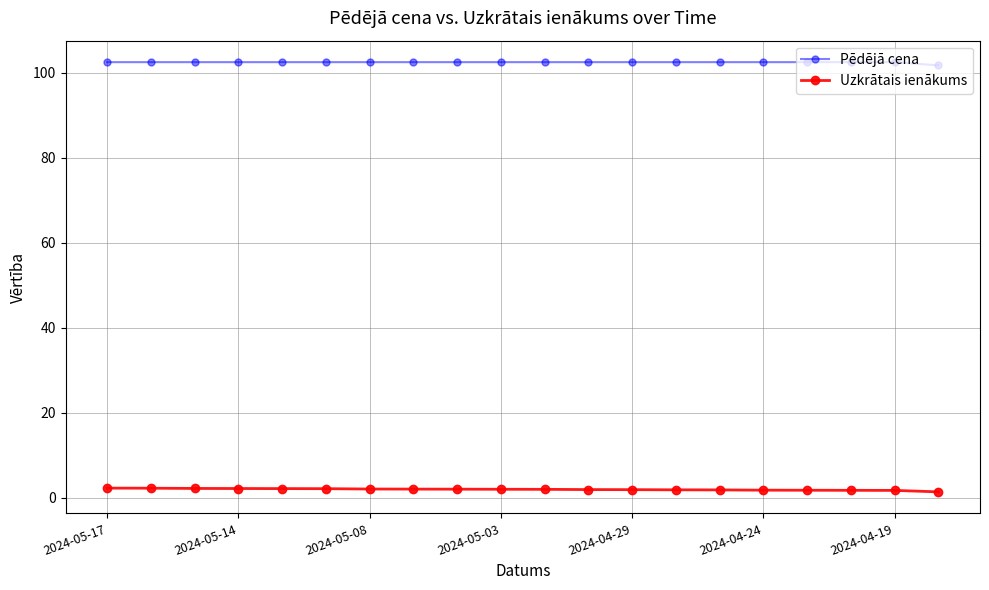

What is the sum of all Uzkrātais ienākums values?

39.2